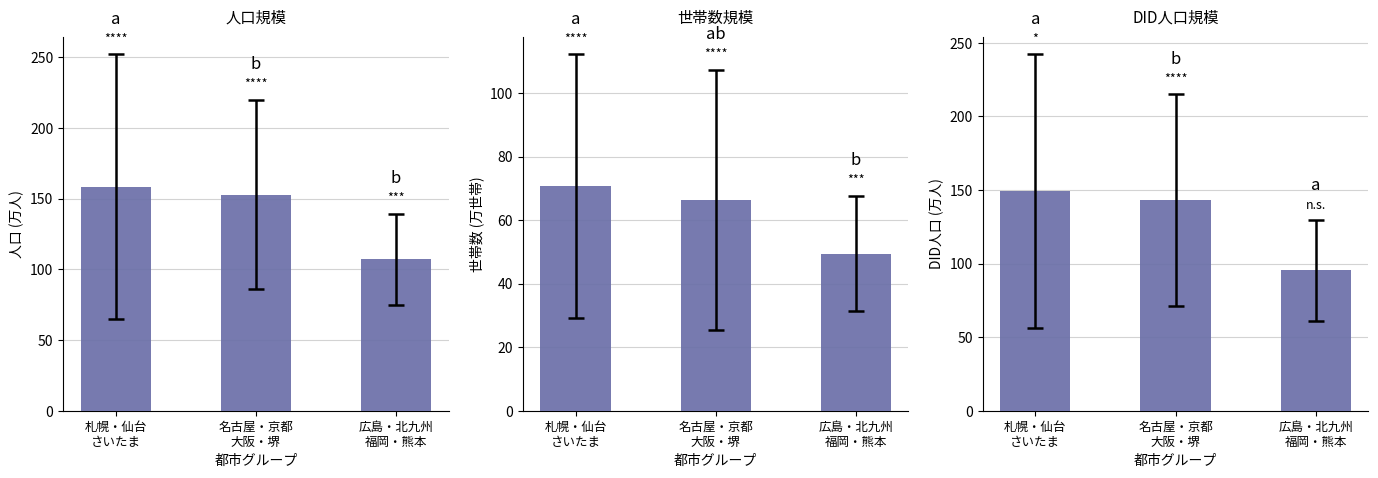

What is the value of the DID人口 (万人) bar at the 2nd from the left?

143.1